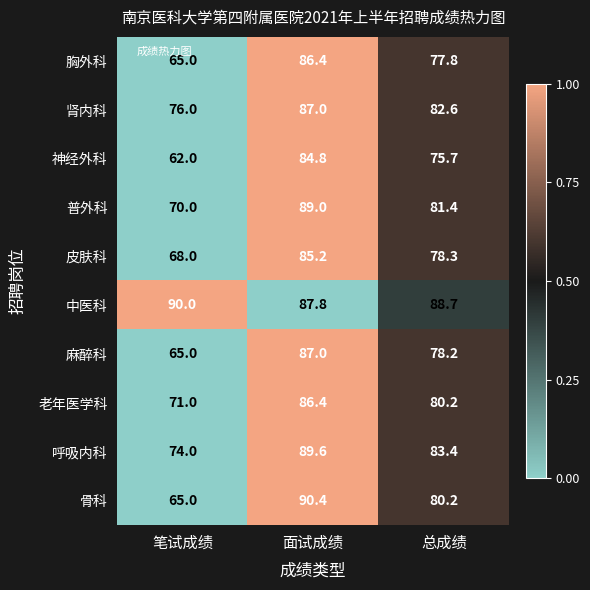

What is the minimum value for 麻醉科?

65.0